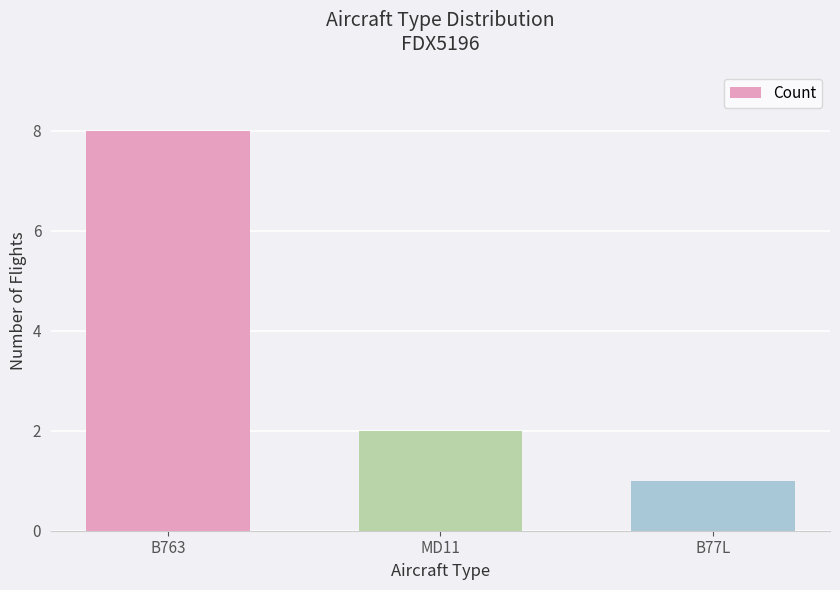

What is the maximum value shown in the chart?

8